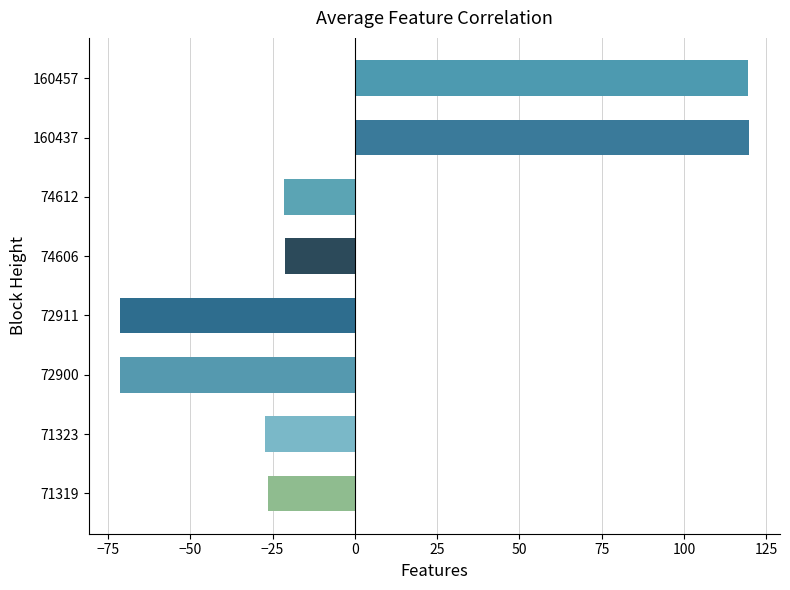

The chart shows a value of -21.4 at 74612. True or false?

True